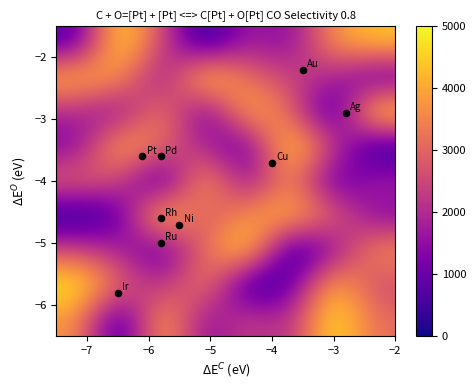

What is the greatest value displayed?

5000